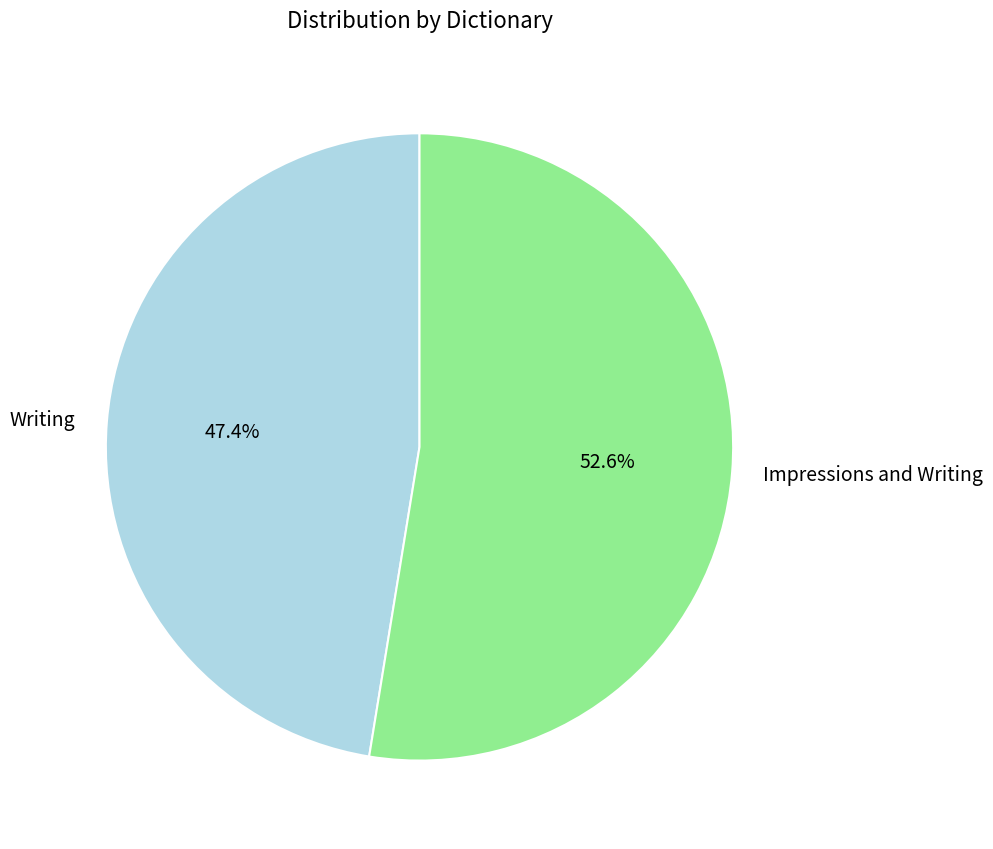

To the nearest percent, what is the combined percentage of Impressions and Writing and Writing?

100%